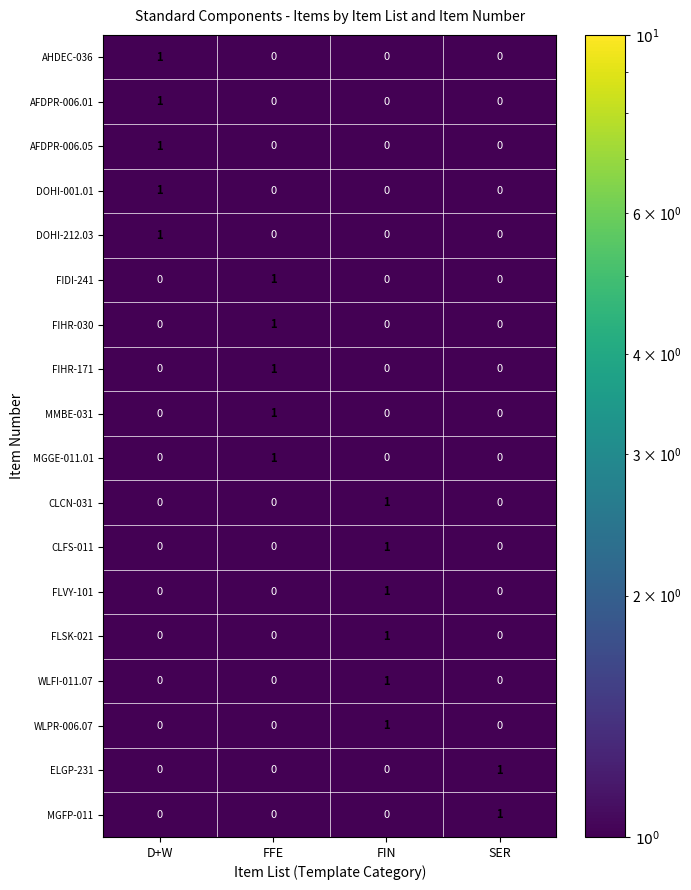

How many CLFS-011 values are between 0 and 1?

4